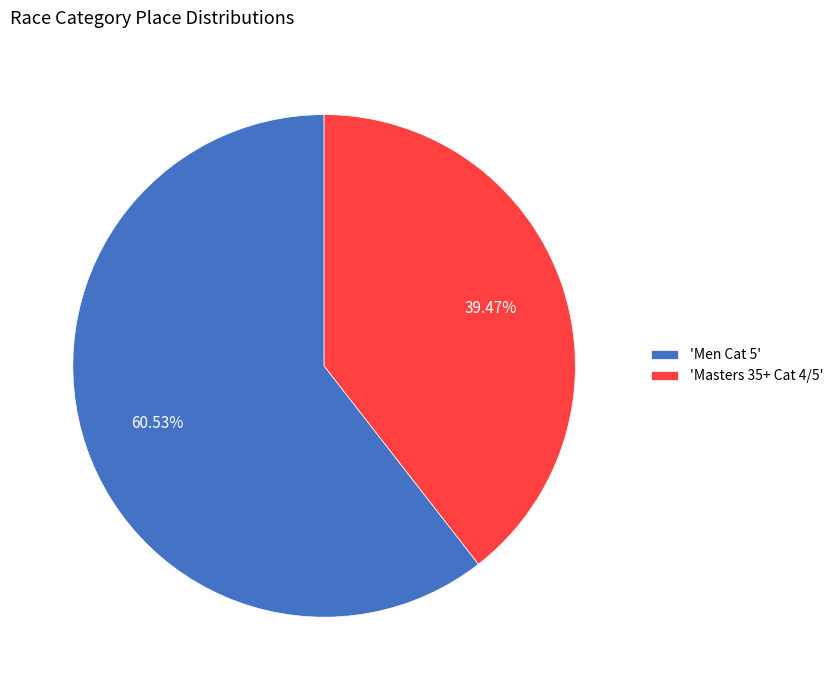

Does any single category account for the majority?

Yes